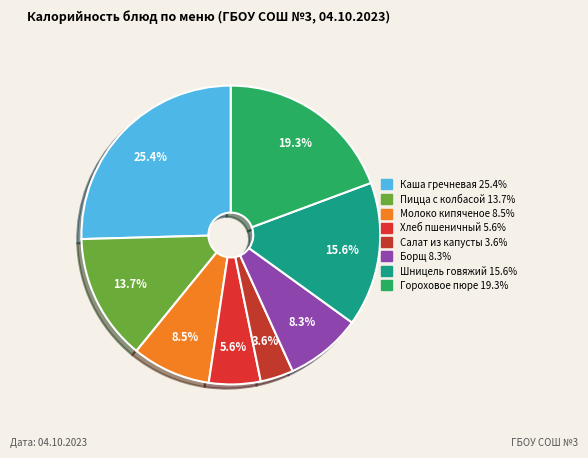

Count the number of slices in the pie.

8